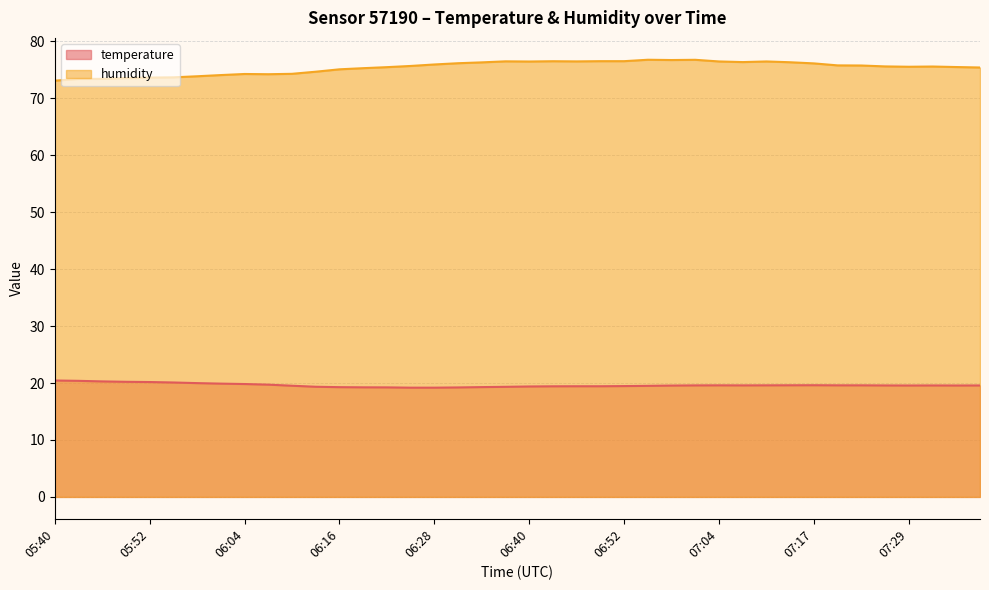

At which category is the sum across all series the highest?

07:01